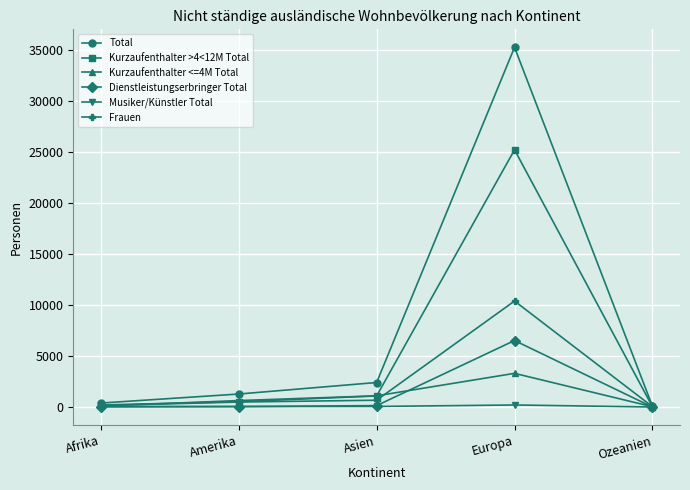

Count the number of categories in the chart.

5